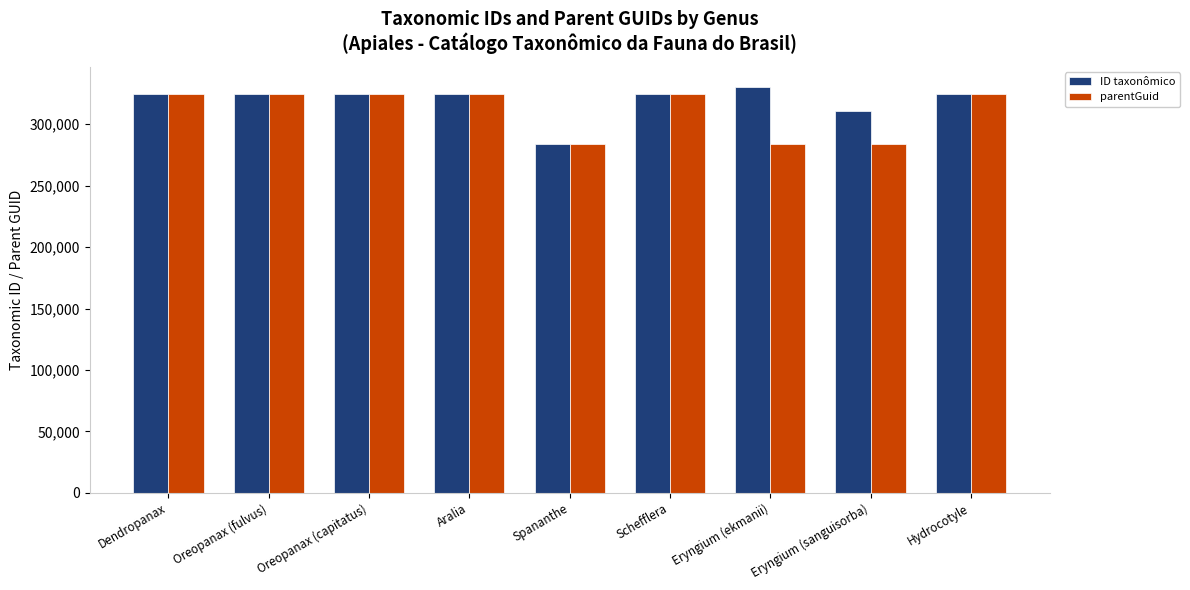

What is the difference between the maximum and minimum values in the ID taxonômico series?

46248